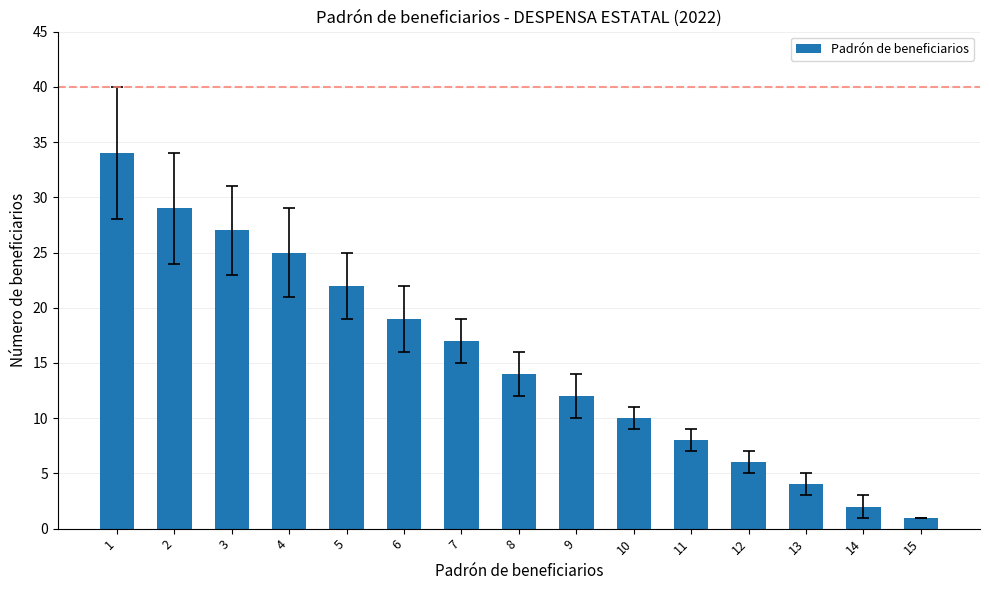

Read the value at 7, to the nearest 5.

15